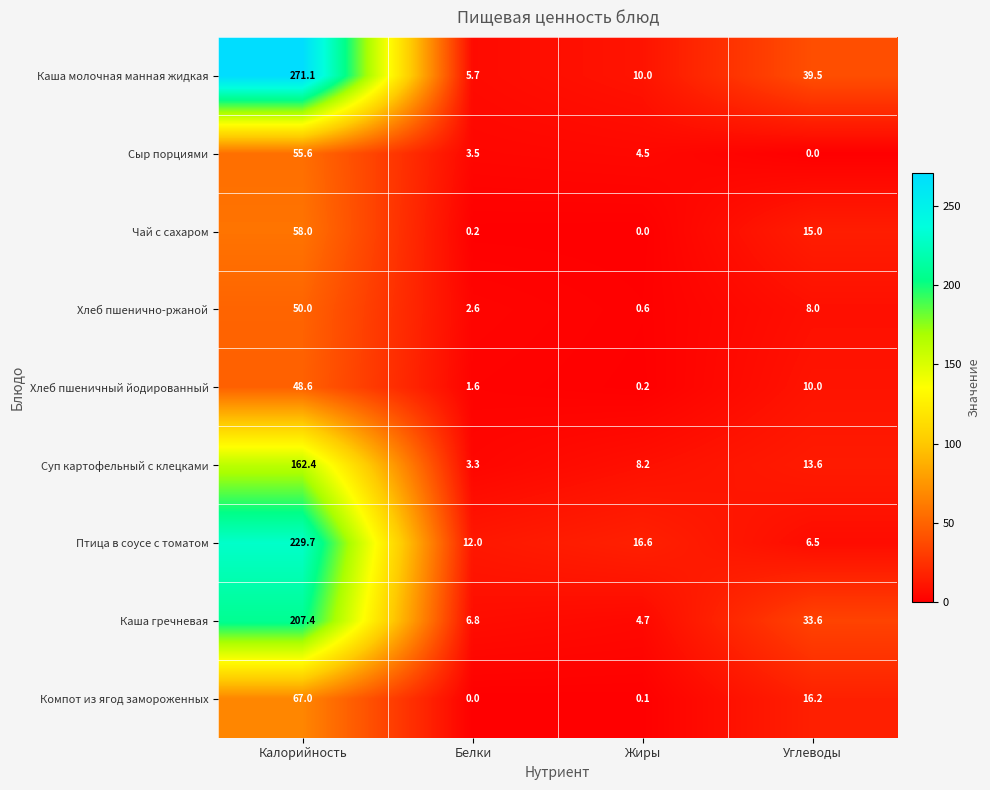

Count the number of data series in this chart.

9